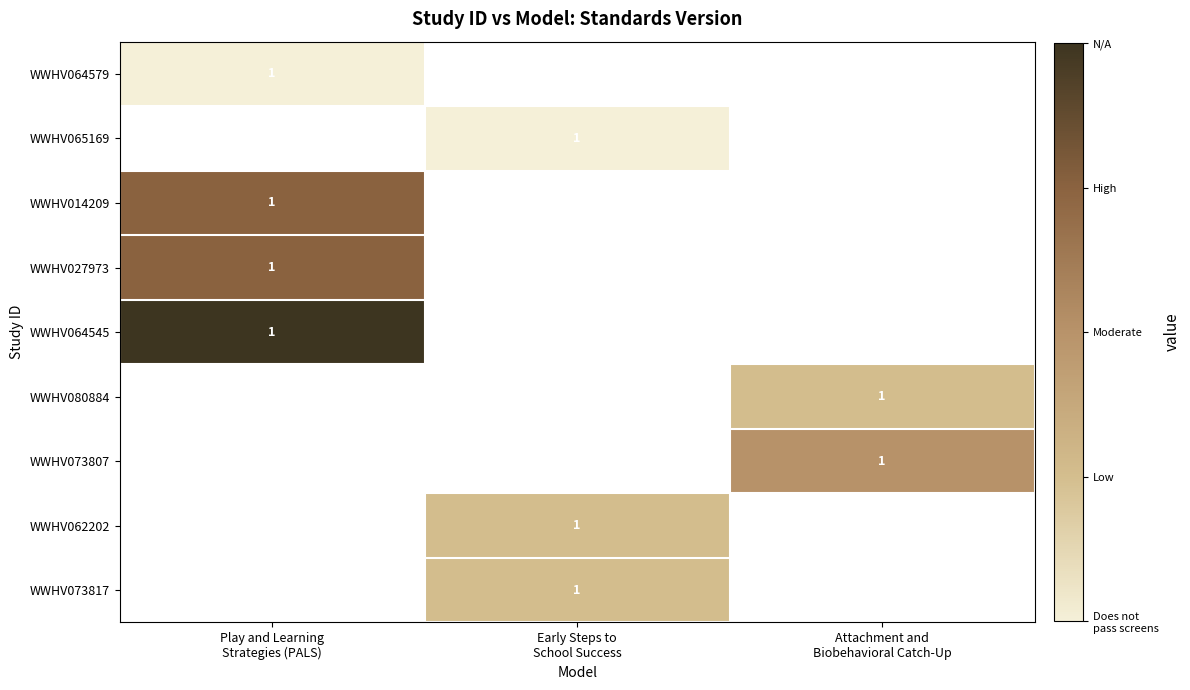

List the series in order of their overall mean, highest first.

WWHV064579, WWHV065169, WWHV014209, WWHV027973, WWHV064545, WWHV080884, WWHV073807, WWHV062202, WWHV073817